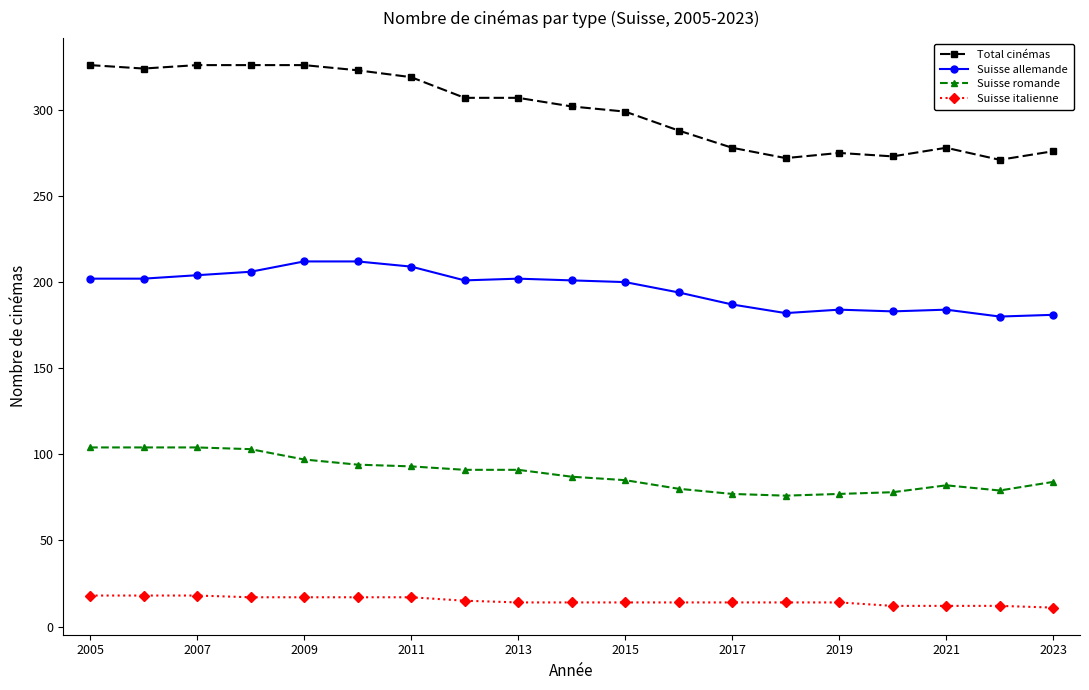

What is the sum of all Suisse italienne values?

282